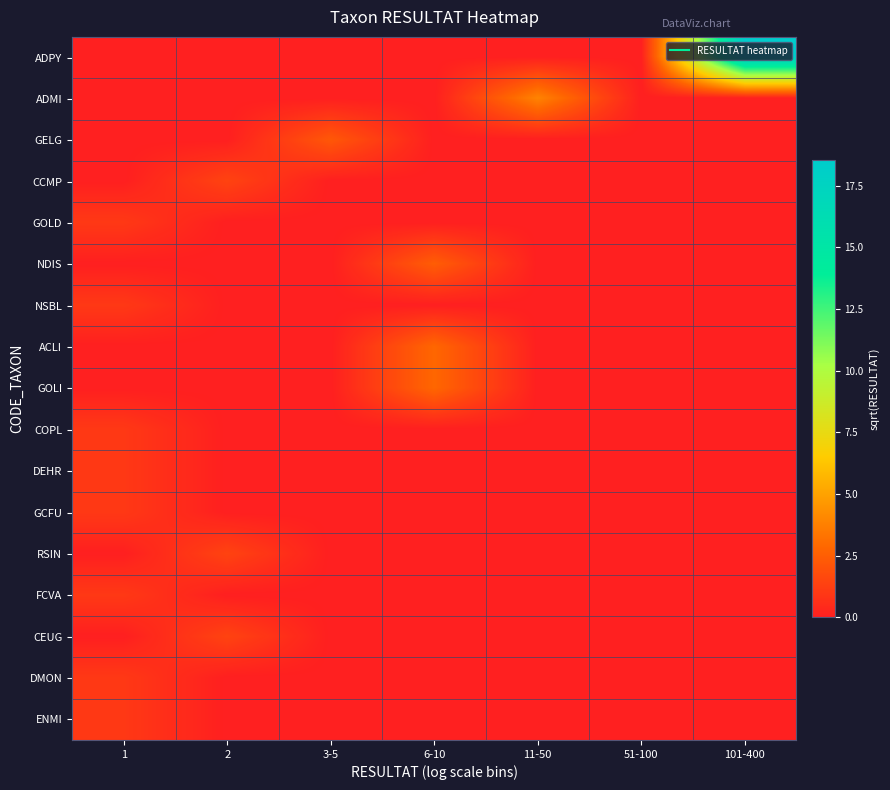

Between 1 and 6-10, which series saw the biggest shift?

ACLI